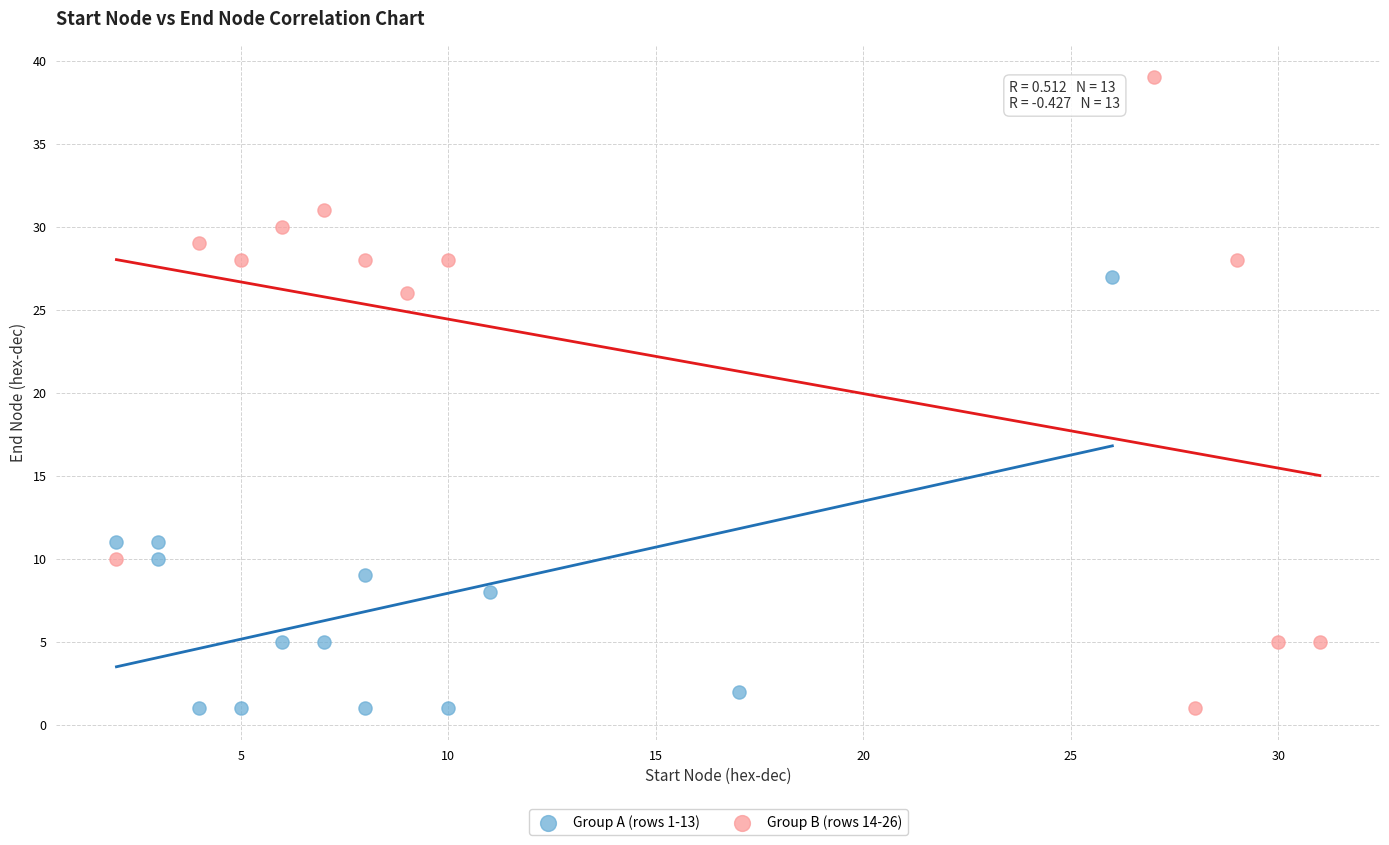

Which series has the widest spread of Y values?

Group B (rows 14-26)